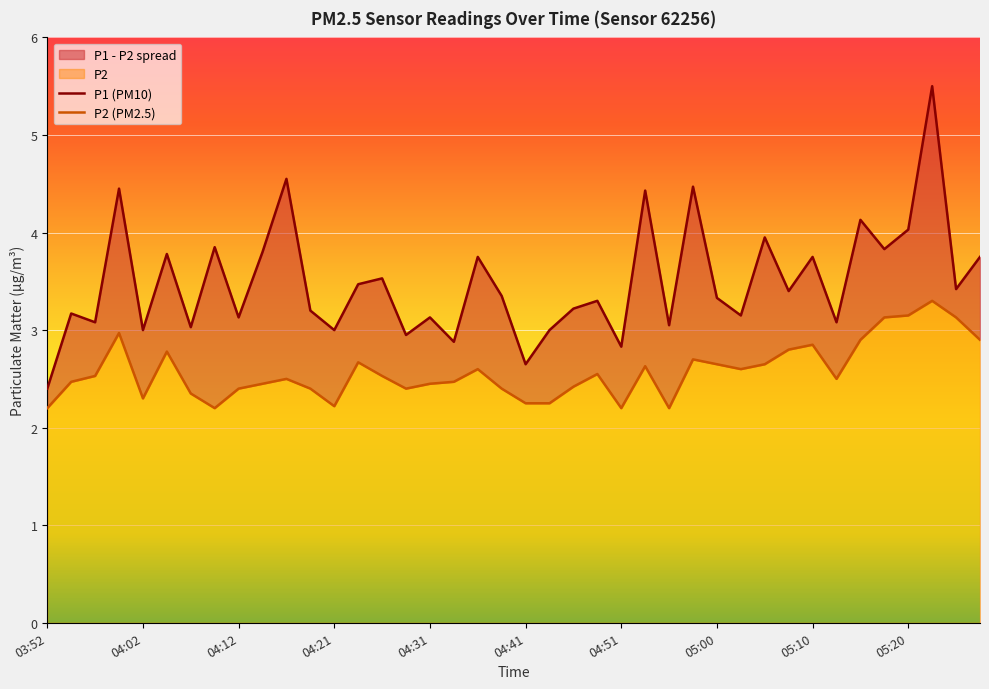

What is the sum of all P2 values?

103.0